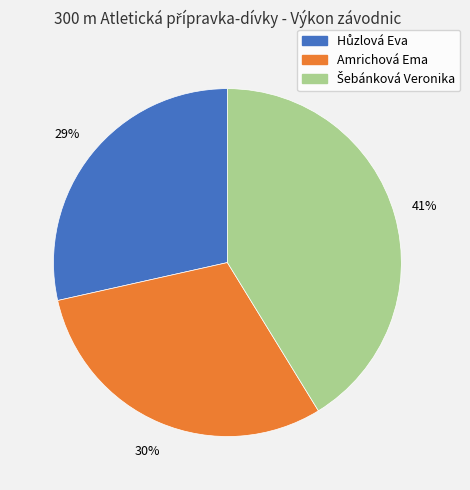

Is there a majority slice in this chart?

No